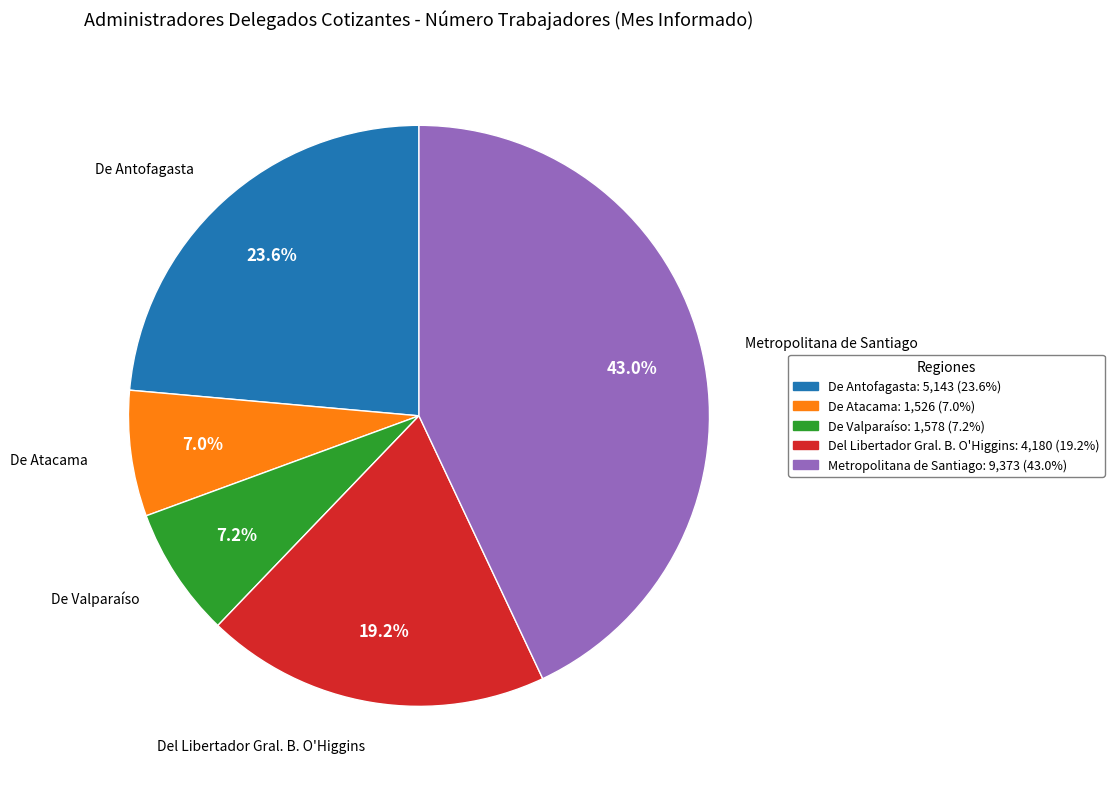

Which has a higher value, De Valparaíso or De Antofagasta?

De Antofagasta